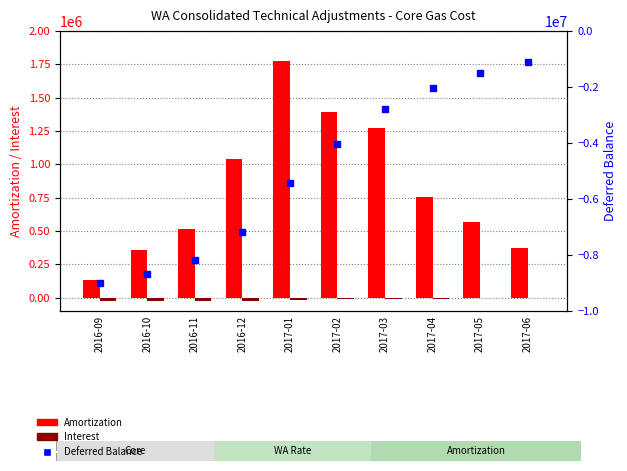

List the labels in order of Interest value, largest first.

2017-06, 2017-05, 2017-04, 2017-03, 2017-02, 2017-01, 2016-12, 2016-11, 2016-09, 2016-10